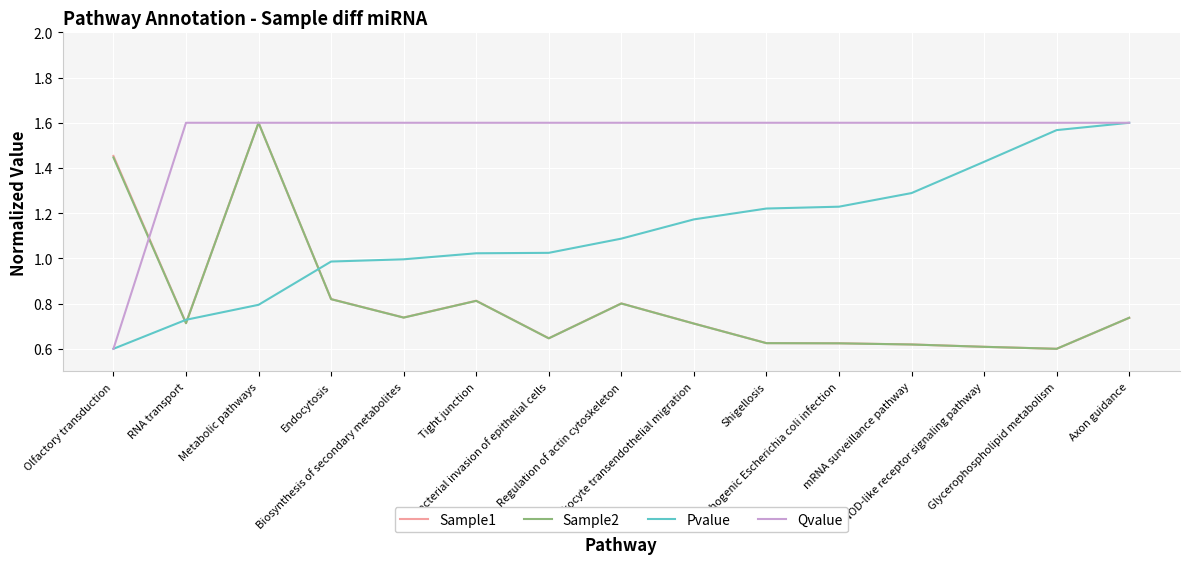

Which series has the largest total across all categories?

Qvalue